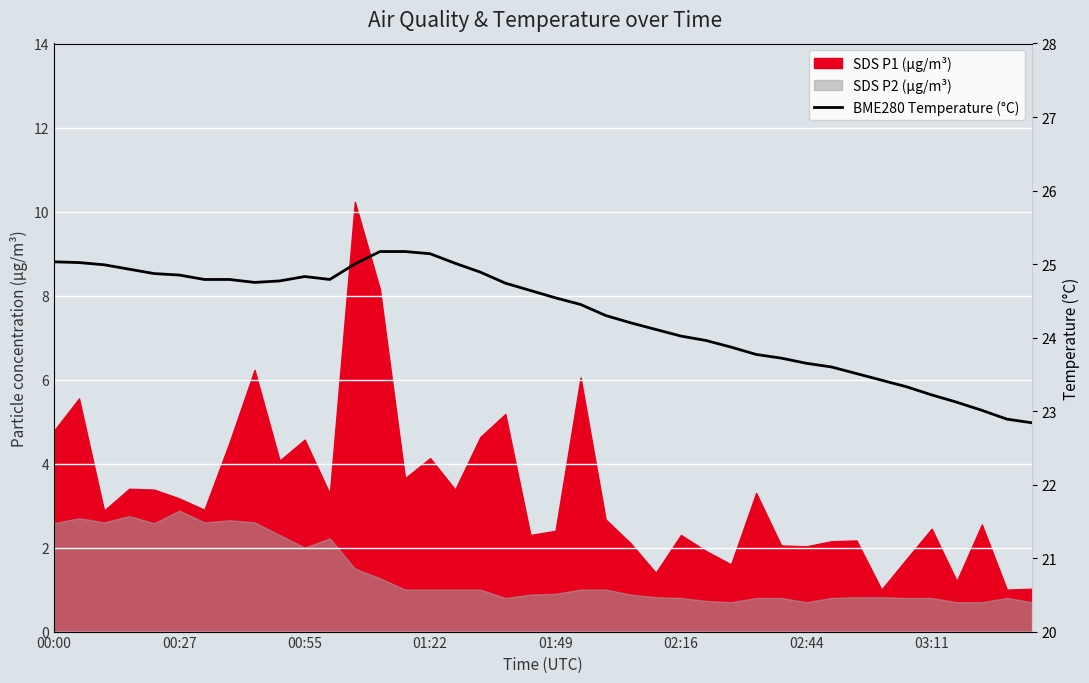

What is the sum of all values?

971.7